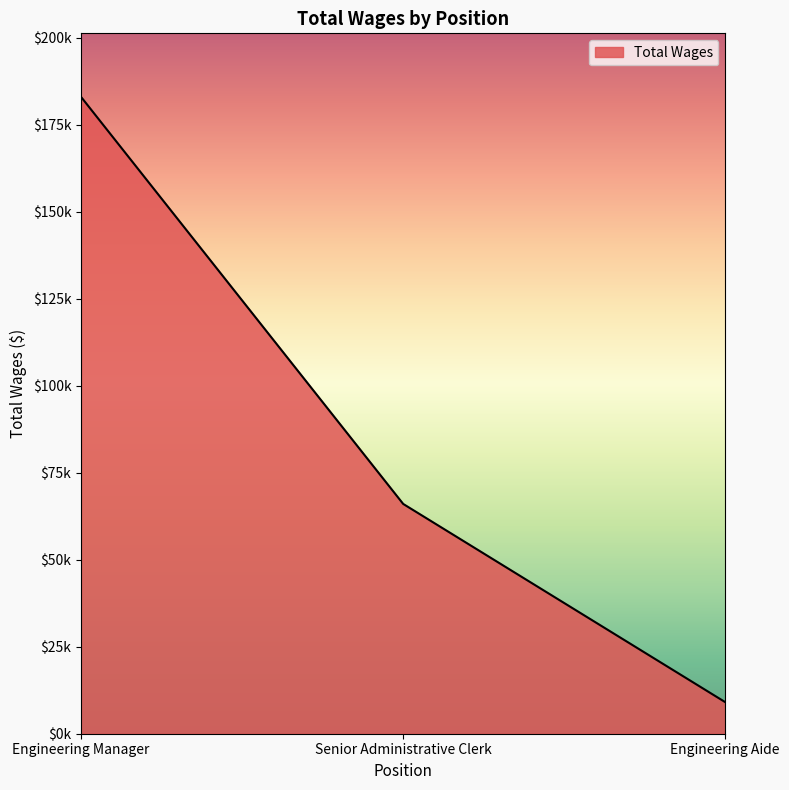

Does the chart display data point markers on the line(s)?

No